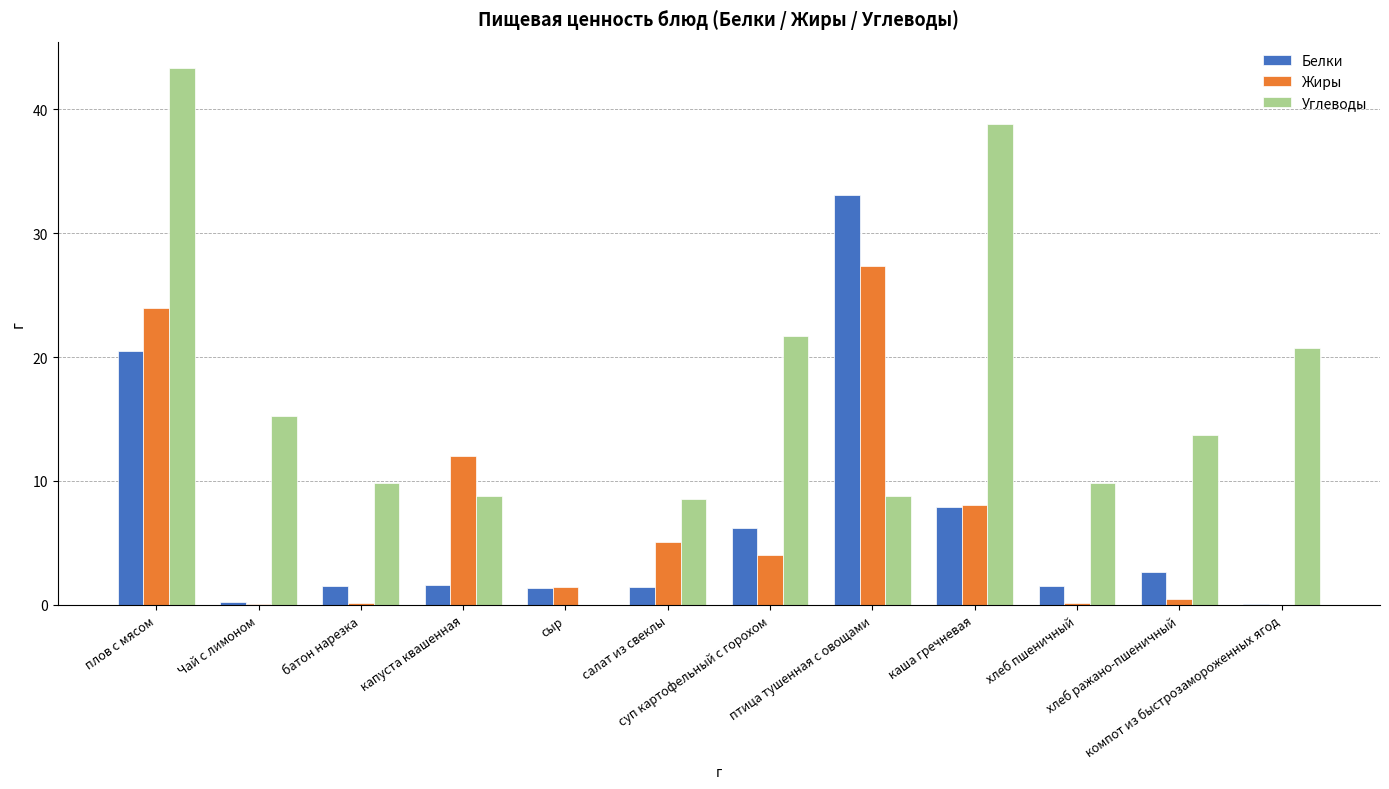

Count the number of data series in this chart.

3